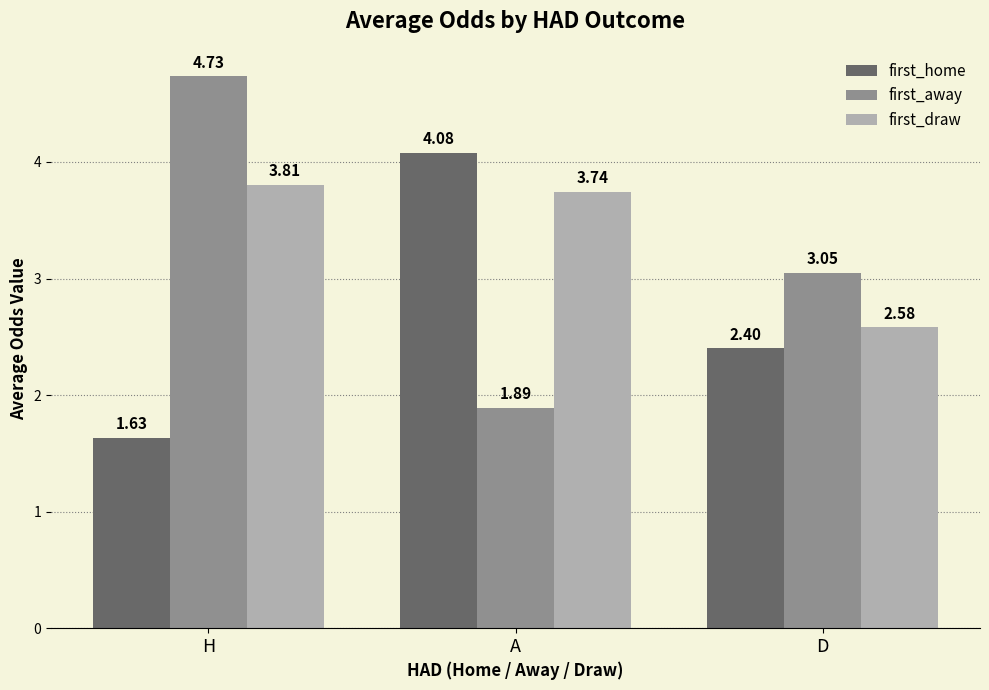

What is the total value across all series at D?

8.0